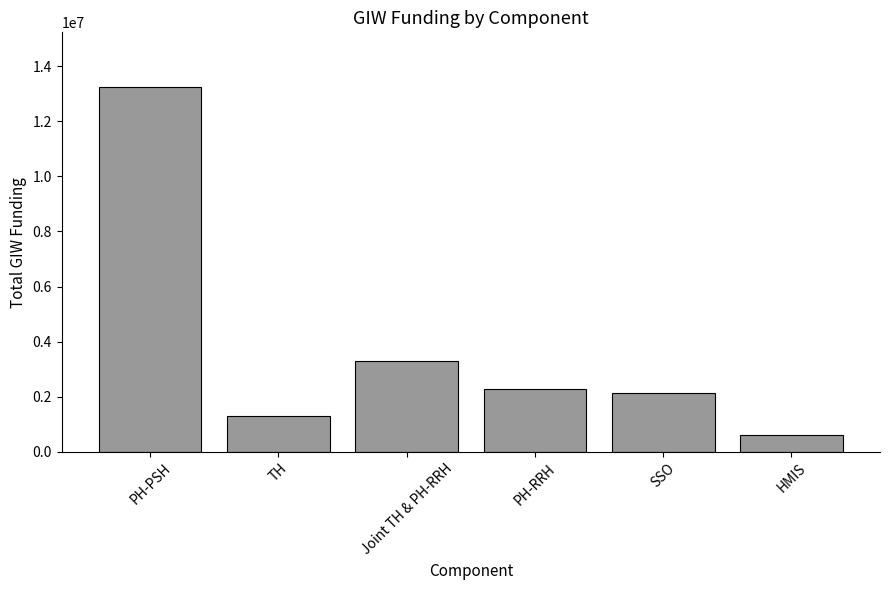

How many data points are above 2286966?

3